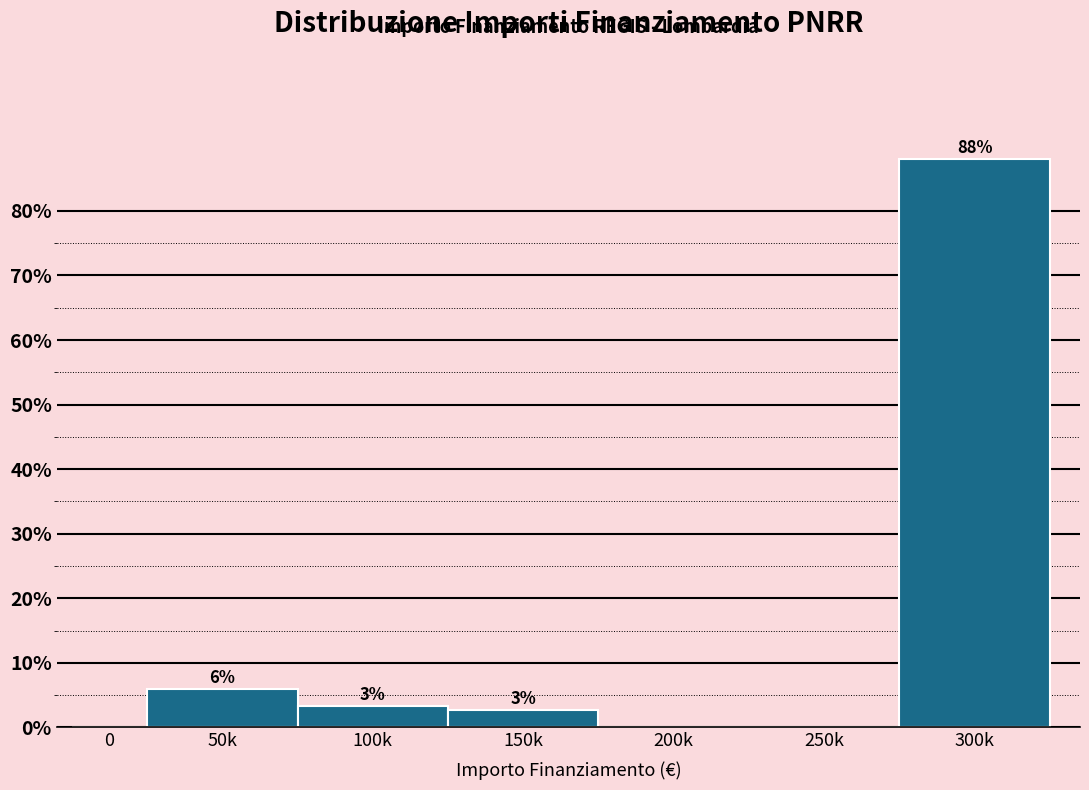

What is the sum of all values?

100.0